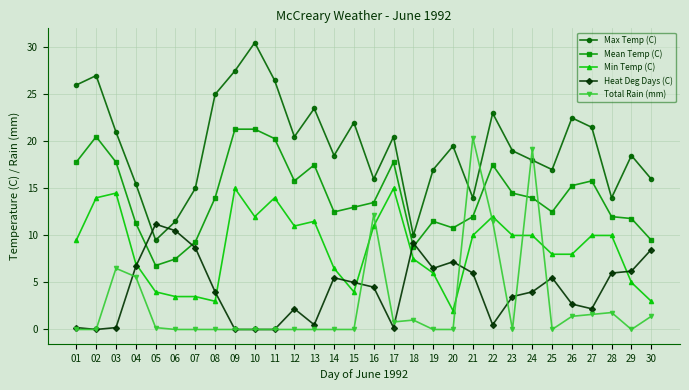

How many lines are shown in the chart?

5